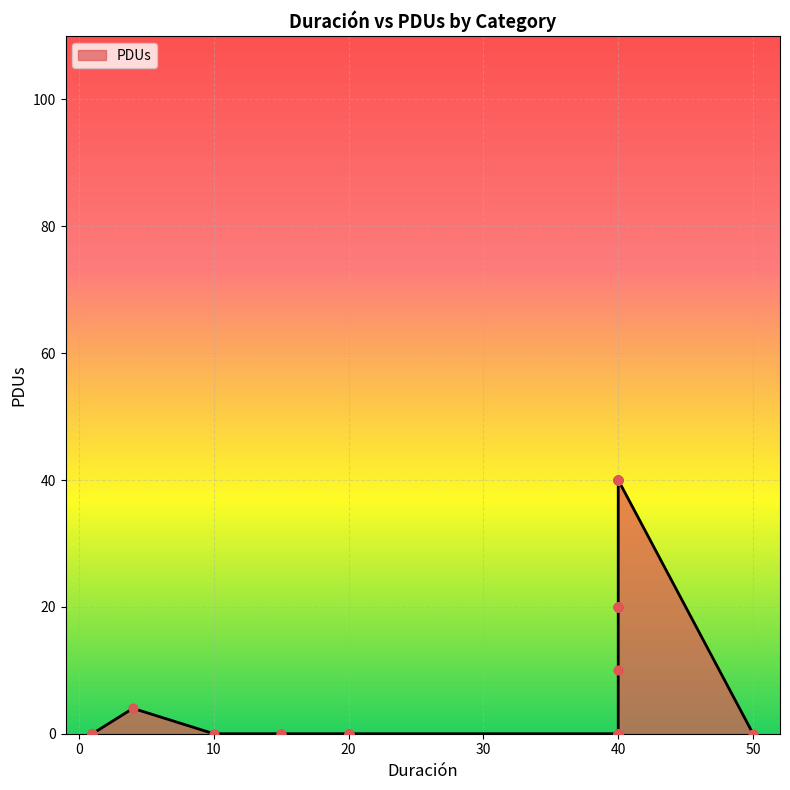

Between 40 and 40, which is larger?

40